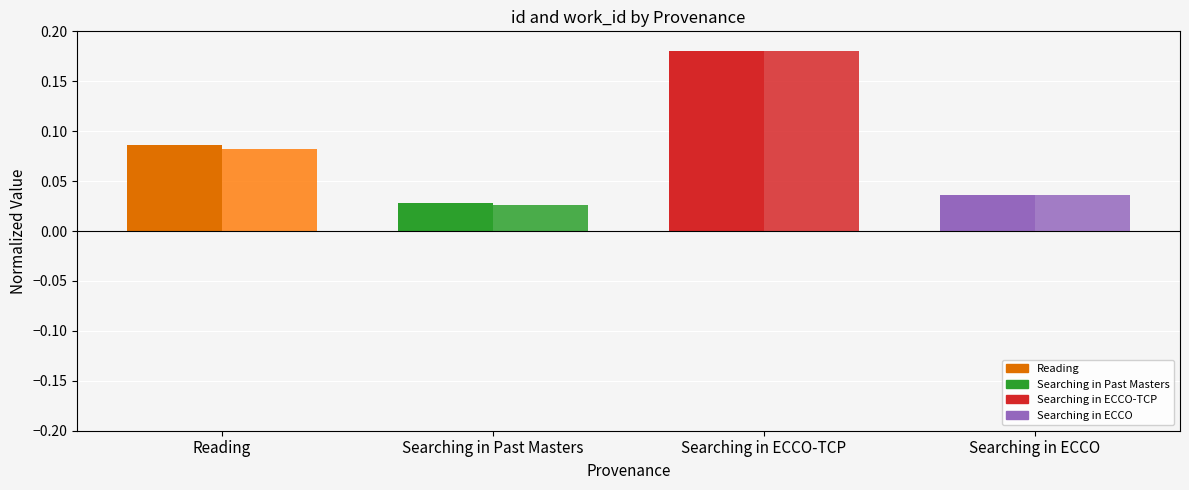

Reading right to left, what are all the values shown in this chart?

id: Searching in ECCO=0.0	Searching in ECCO-TCP=0.2	Searching in Past Masters=0.0	Reading=0.1
work_id: Searching in ECCO=0.0	Searching in ECCO-TCP=0.2	Searching in Past Masters=0.0	Reading=0.1